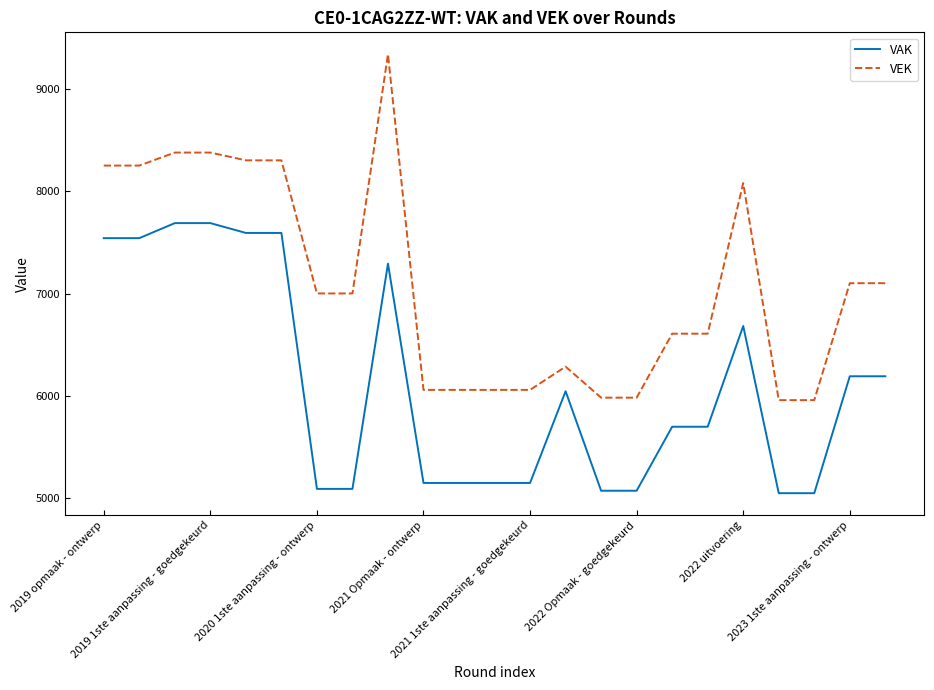

What is the maximum value for VEK?

9337